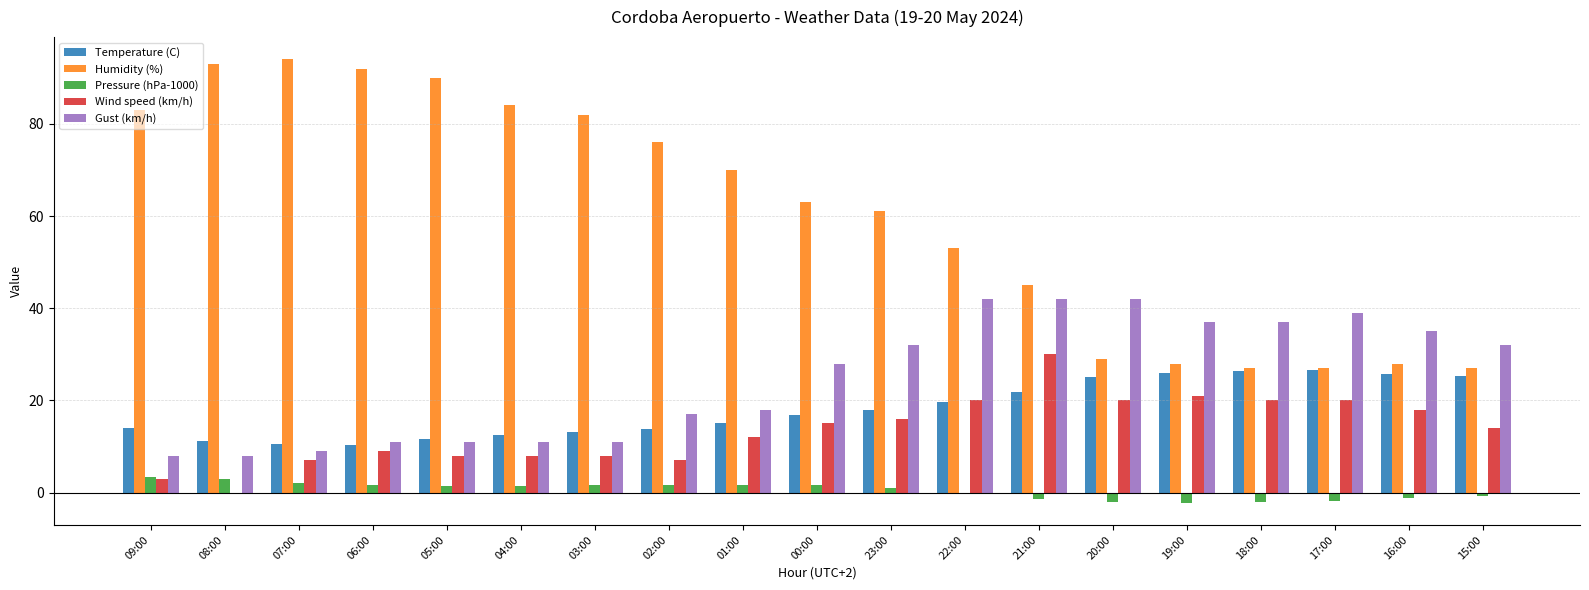

The Gust (km/h) series shows 23.7 at 01:00. True or false?

False